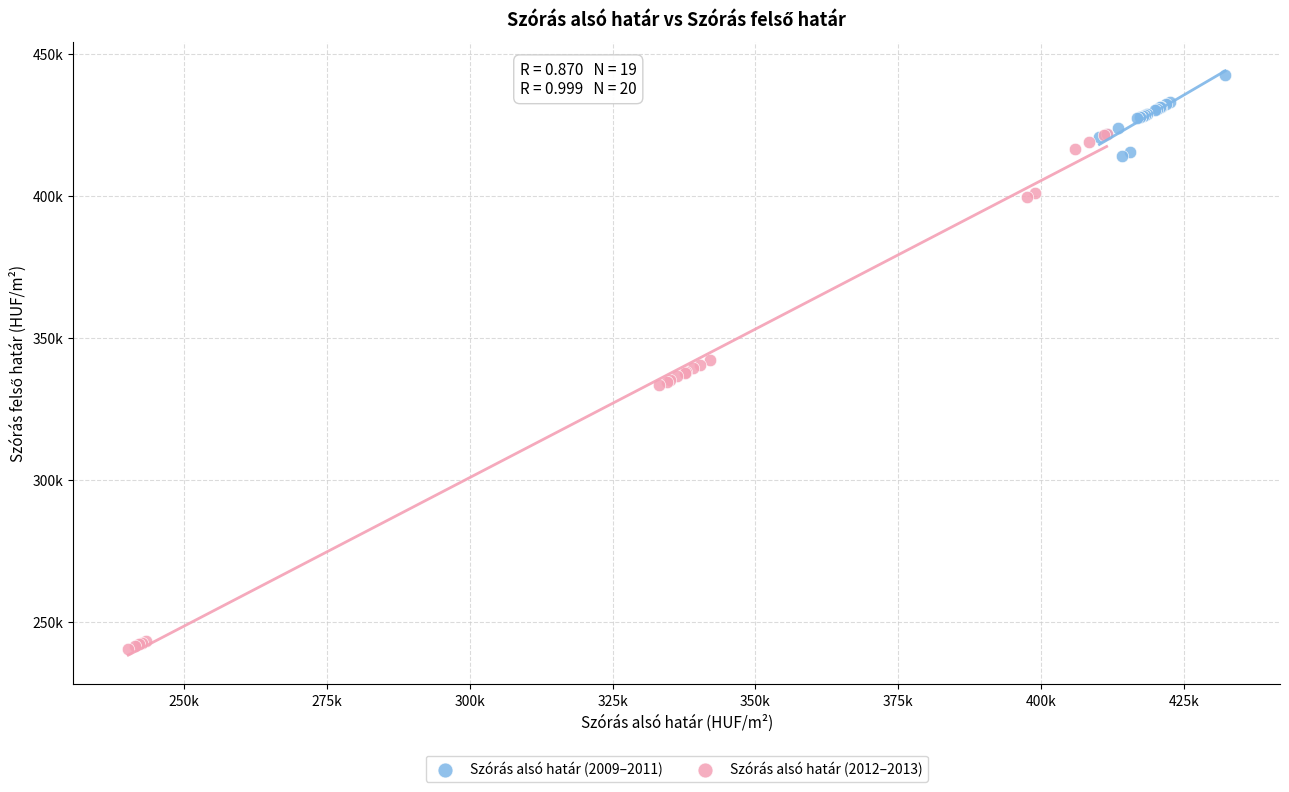

What are all the series names shown in the legend?

Szórás alsó határ (2009–2011), Szórás alsó határ (2012–2013)